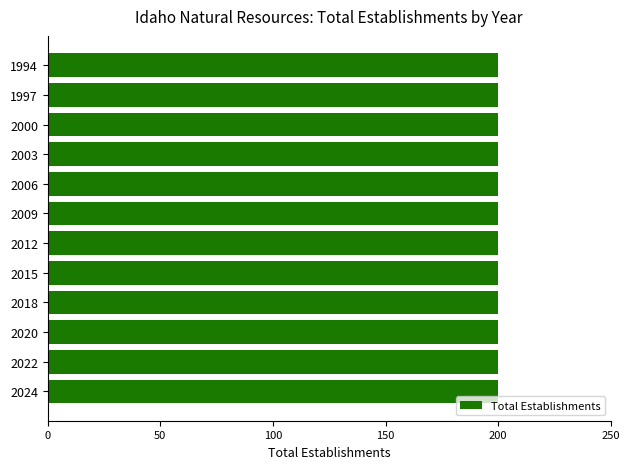

What is the total value across all series at 2018?

200